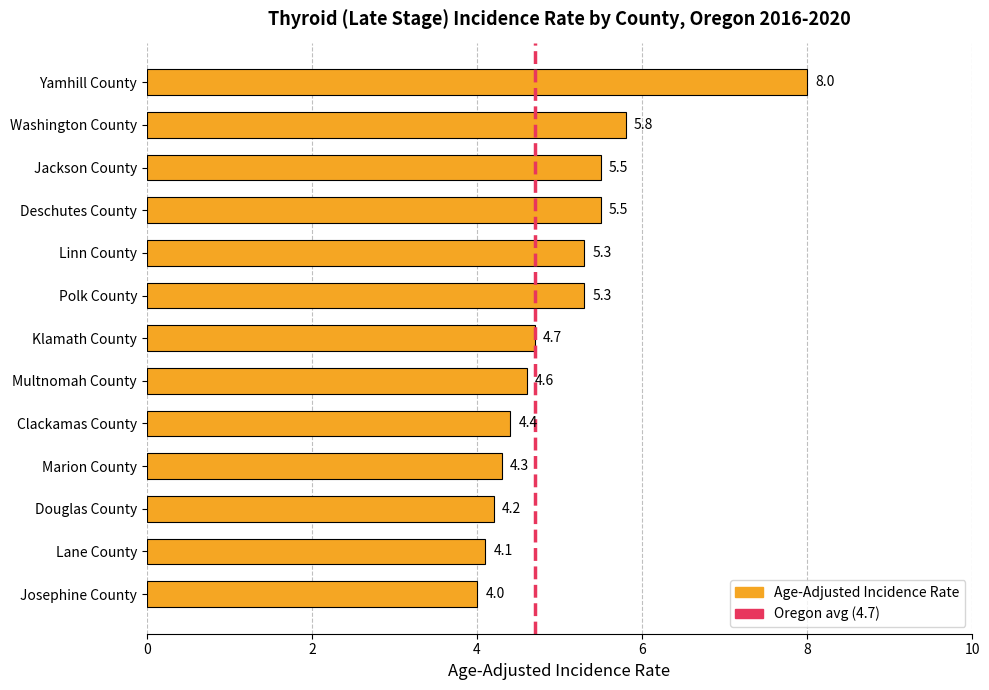

Where is the data nearest to the value 6?

Washington County